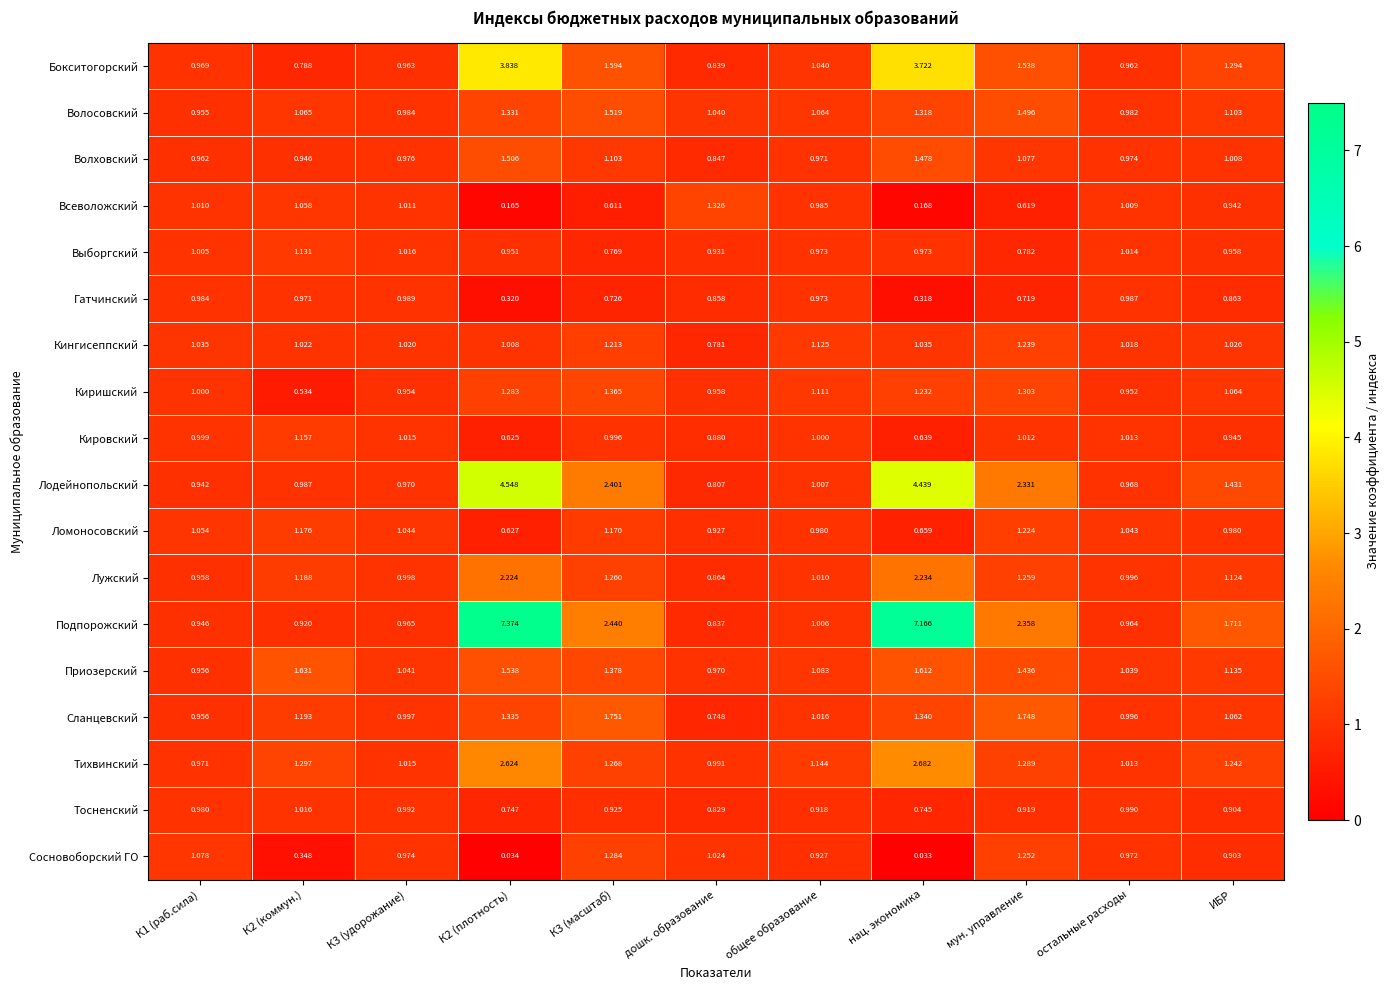

What is the total value across all series at К1 (раб.сила)?

17.8